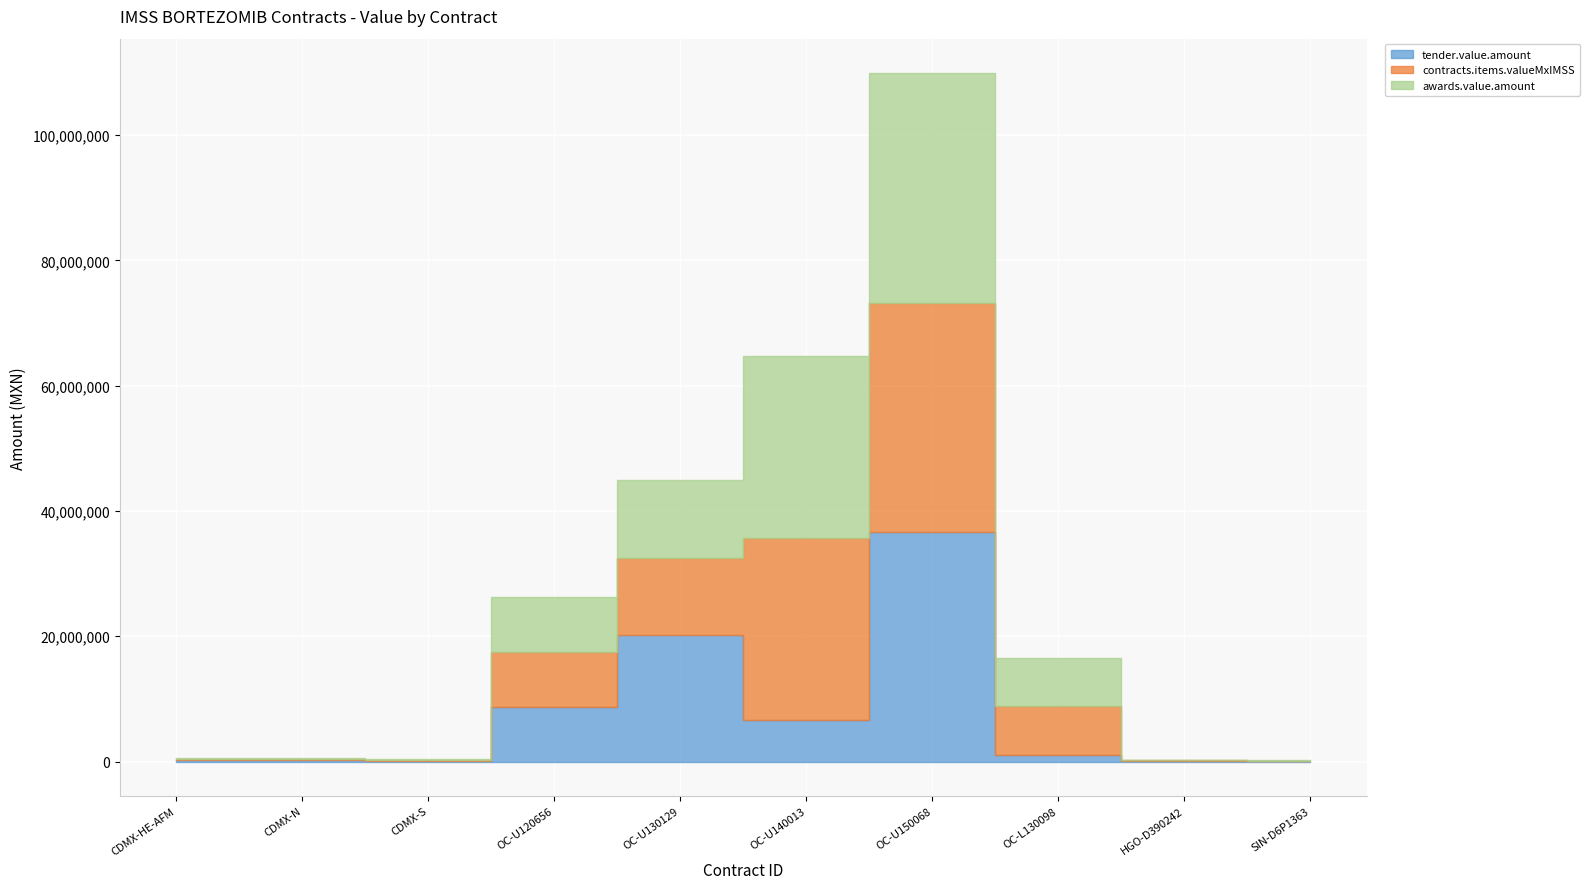

True or false: awards.value.amount and contracts.items.quantity cross at least once.

False